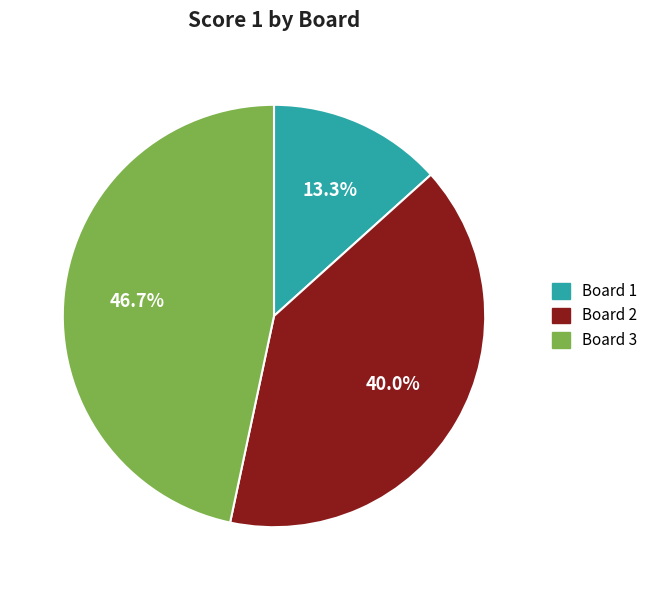

To the nearest percent, what percentage of the pie is Board 2?

40%